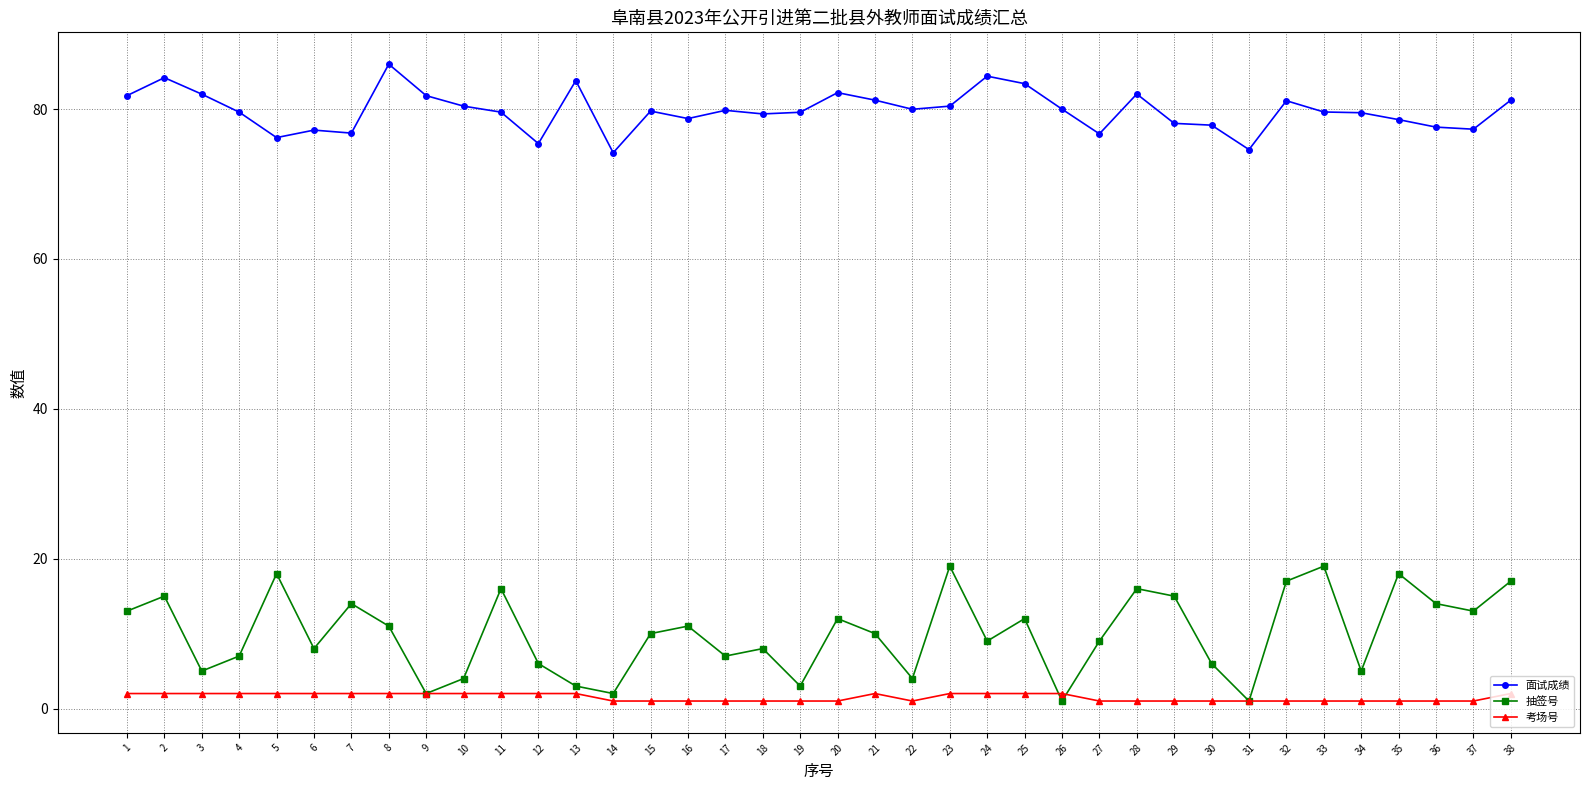

How many categories are shown in the chart?

38